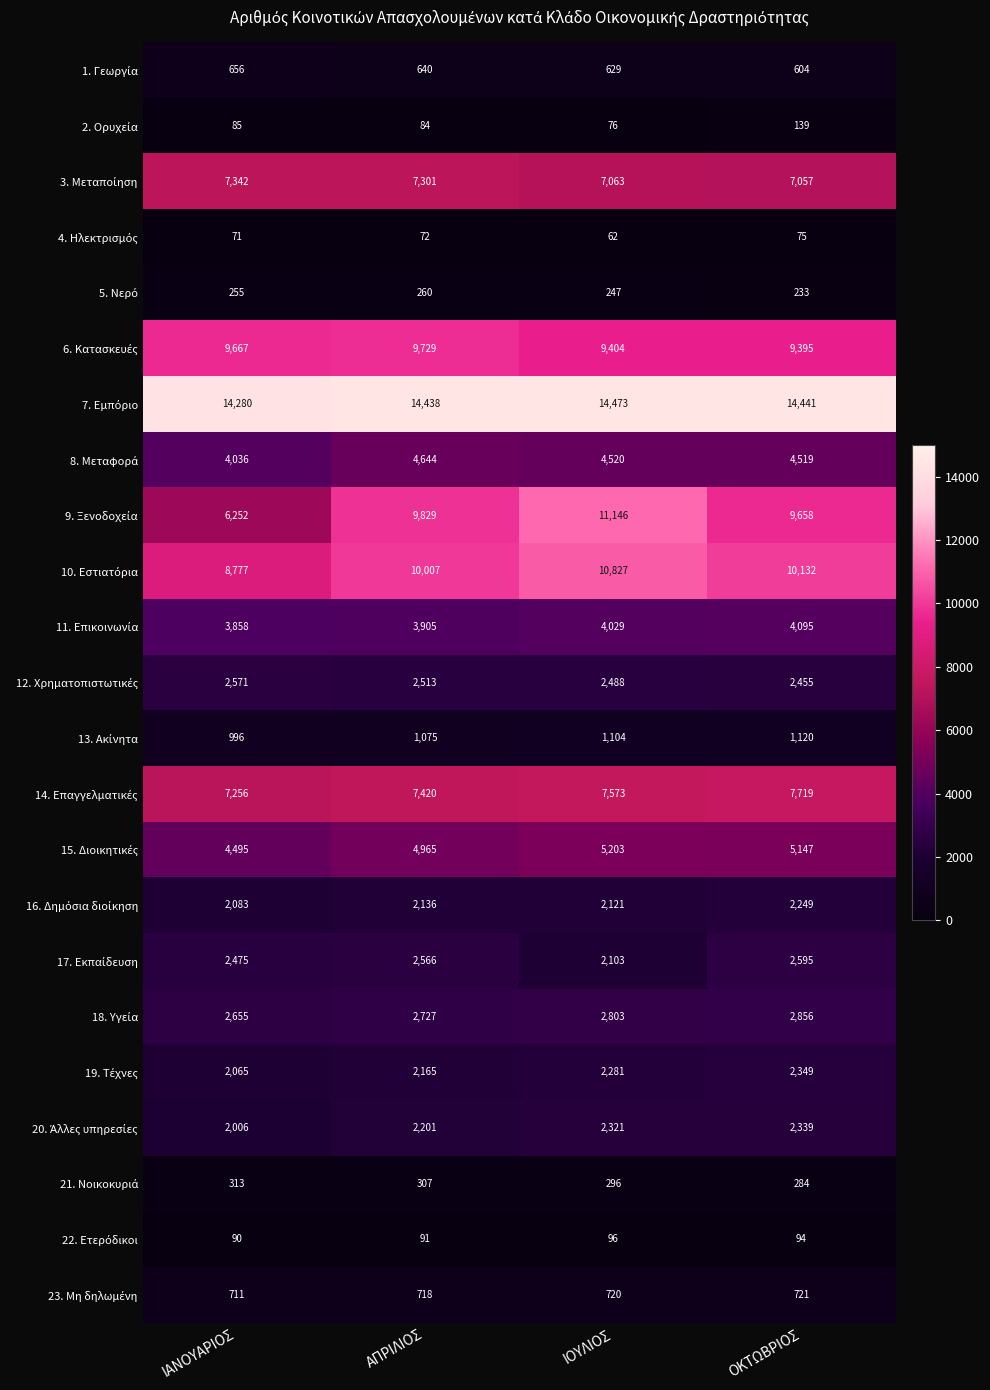

Which label corresponds to the smallest value in the chart?

ΙΟΥΛΙΟΣ